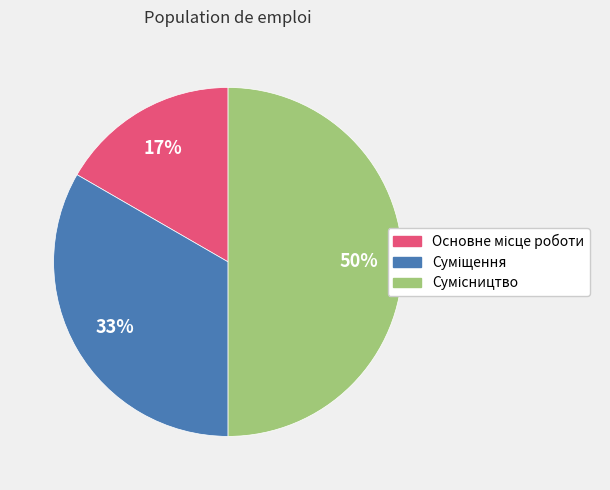

To the nearest percent, what is the difference between the largest and smallest slice percentages?

33%